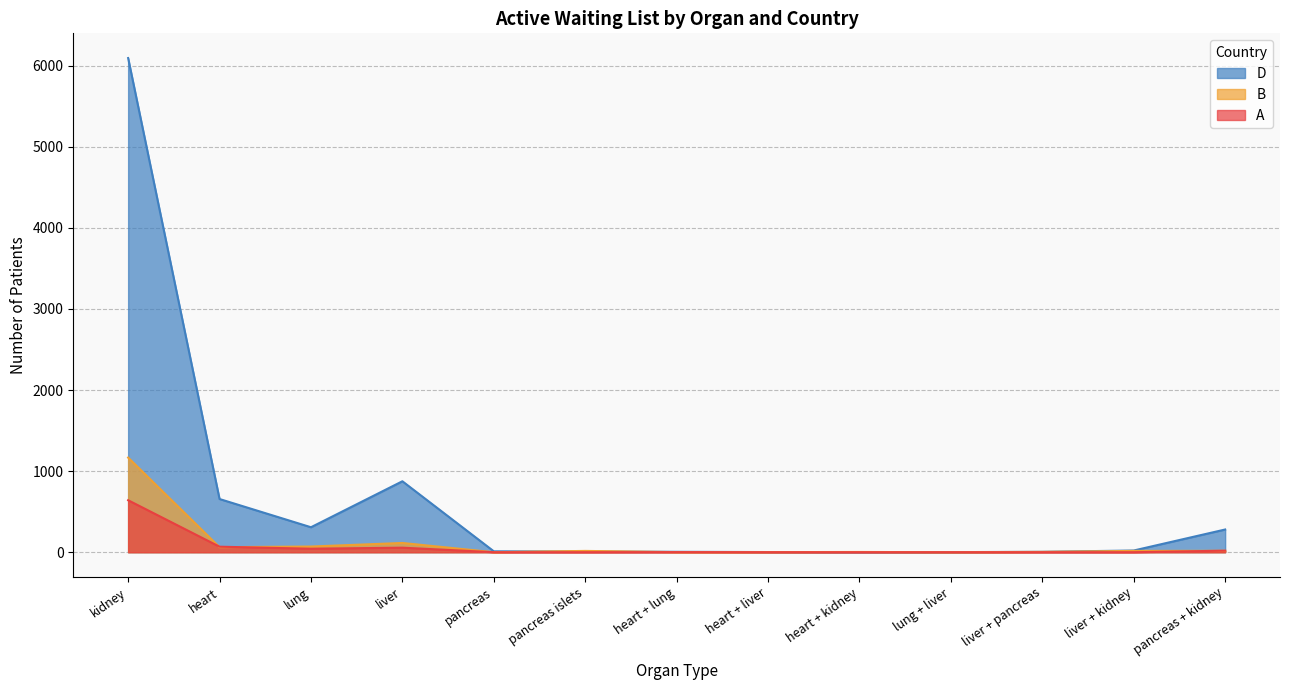

What is the difference between the highest and lowest values at liver + pancreas?

5